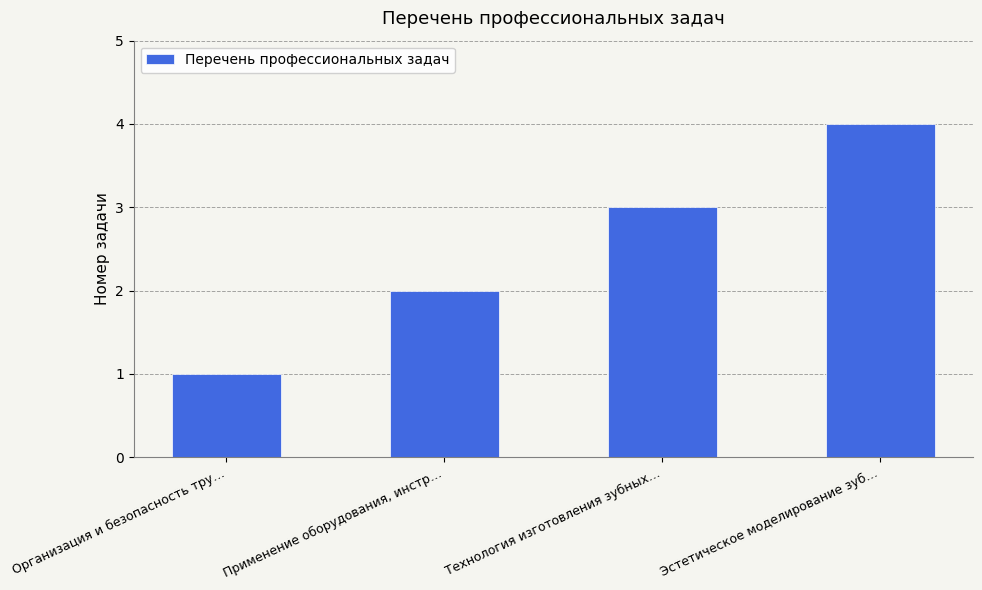

Reading right to left, what are all the values shown in this chart?

4	3	2	1